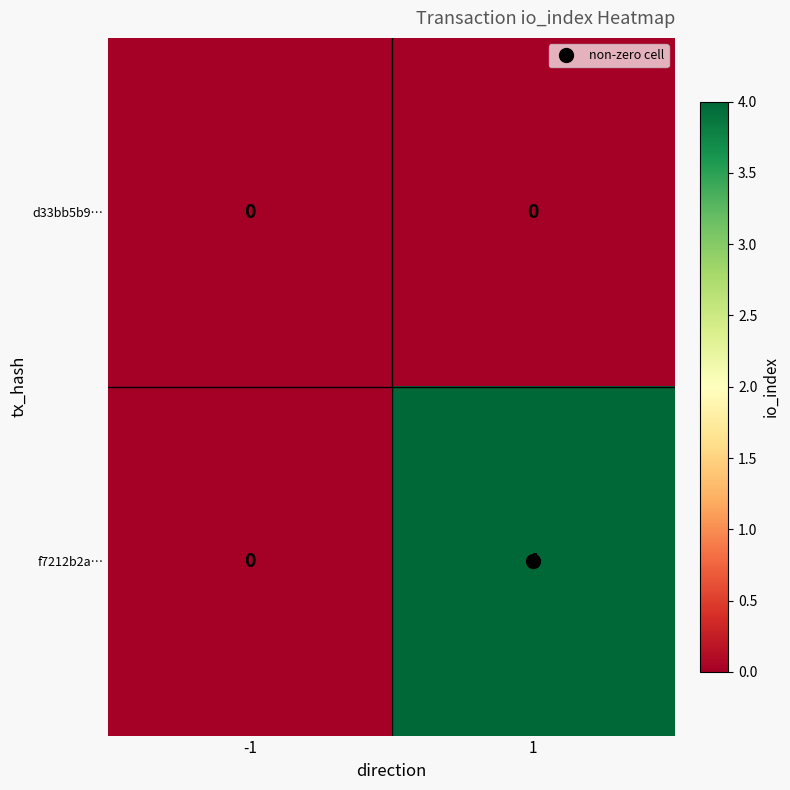

Rank the series at 1 from lowest to highest value.

d33bb5b9…, f7212b2a…